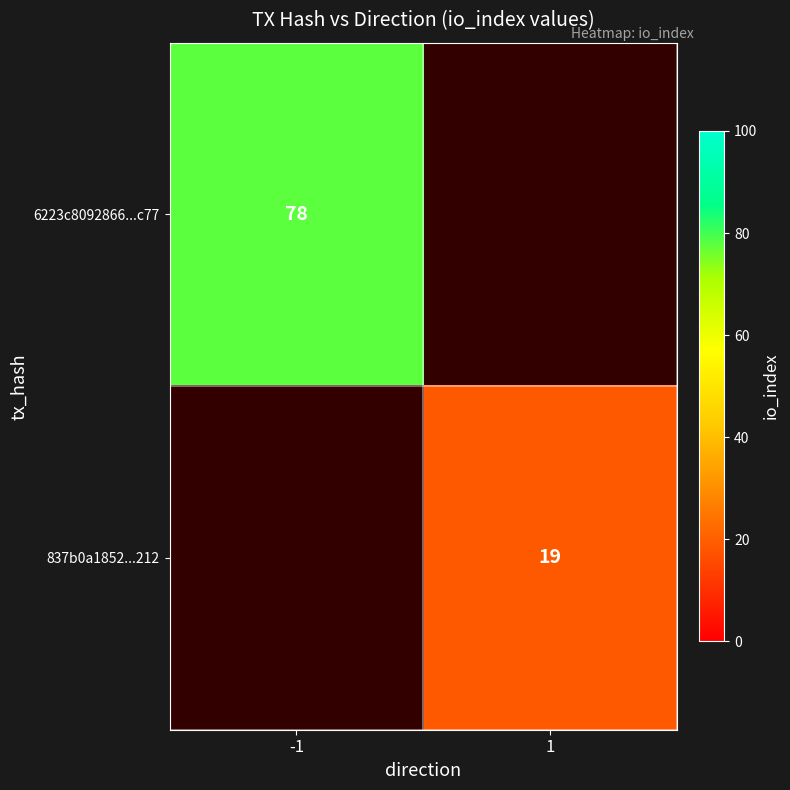

The 6223c8092866...c77 series shows 17 at -1. True or false?

False